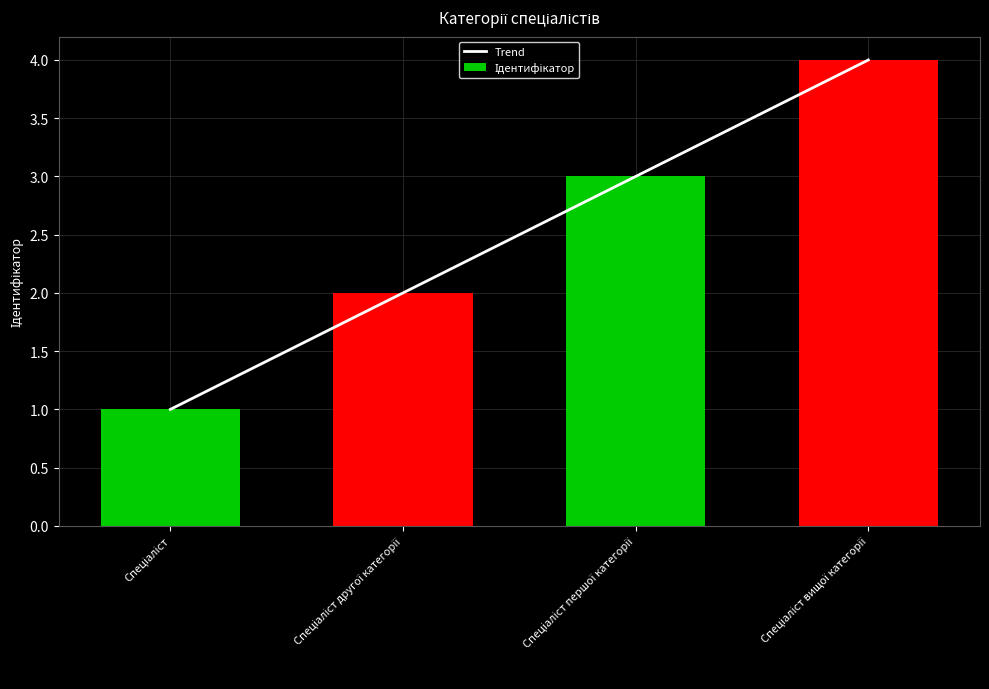

Rank the series by their maximum value, from lowest to highest.

Trend, Ідентифікатор